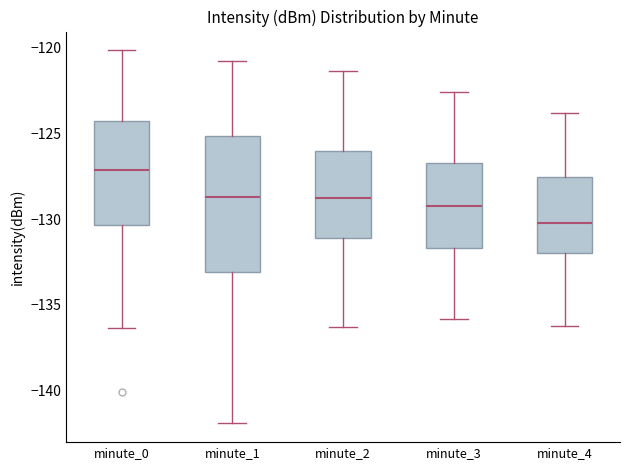

Which box's median line is the highest?

minute_0